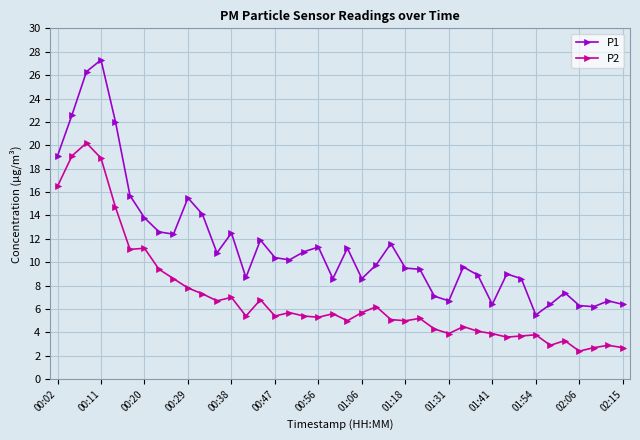

True or false: P1 has more than 1 points higher than both neighbors.

True